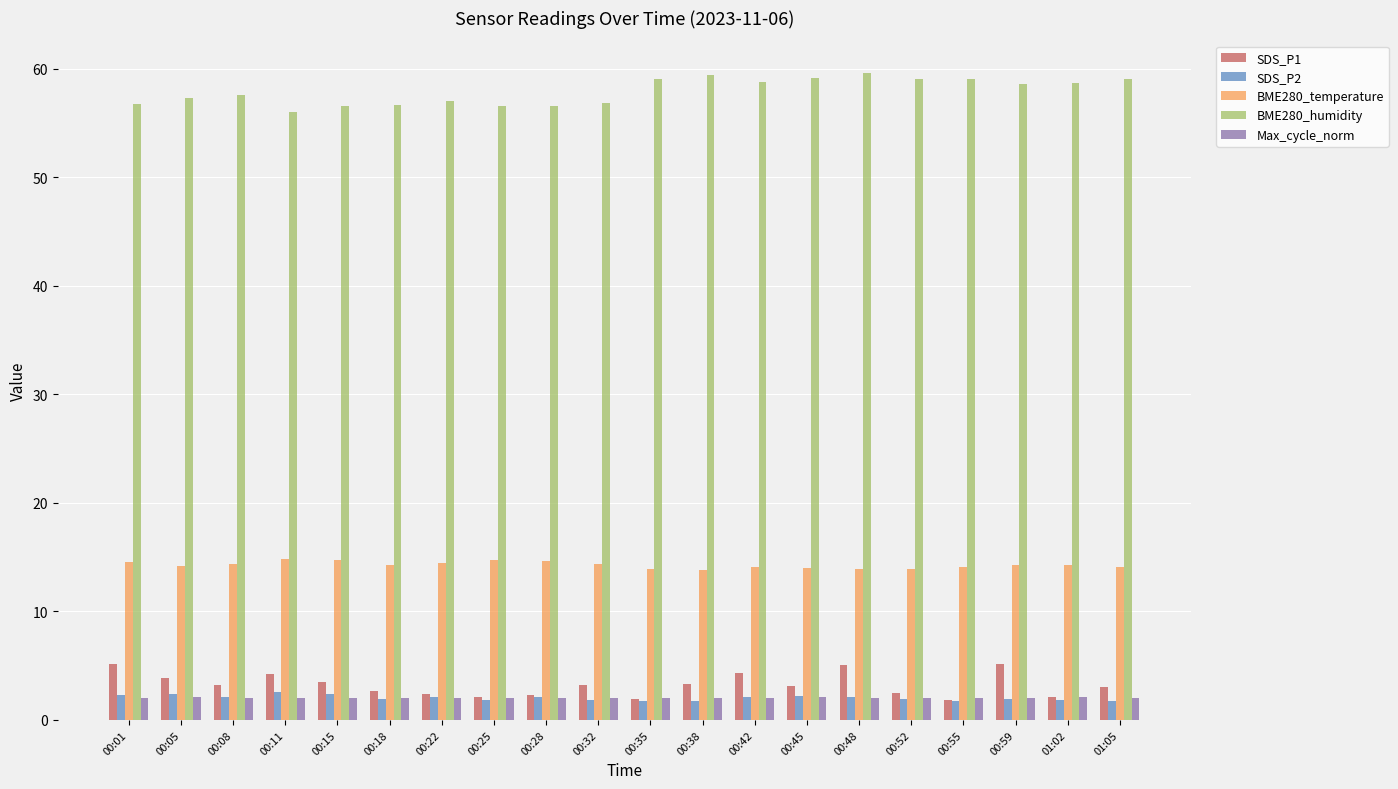

Which series has the largest total across all categories?

BME280_humidity